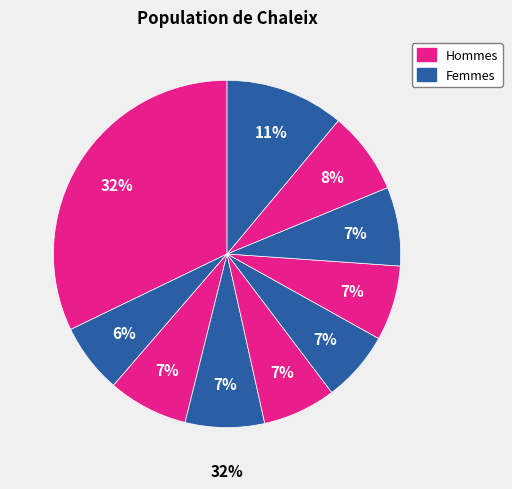

The pct05 slice represents 18% of the pie. True or false?

False